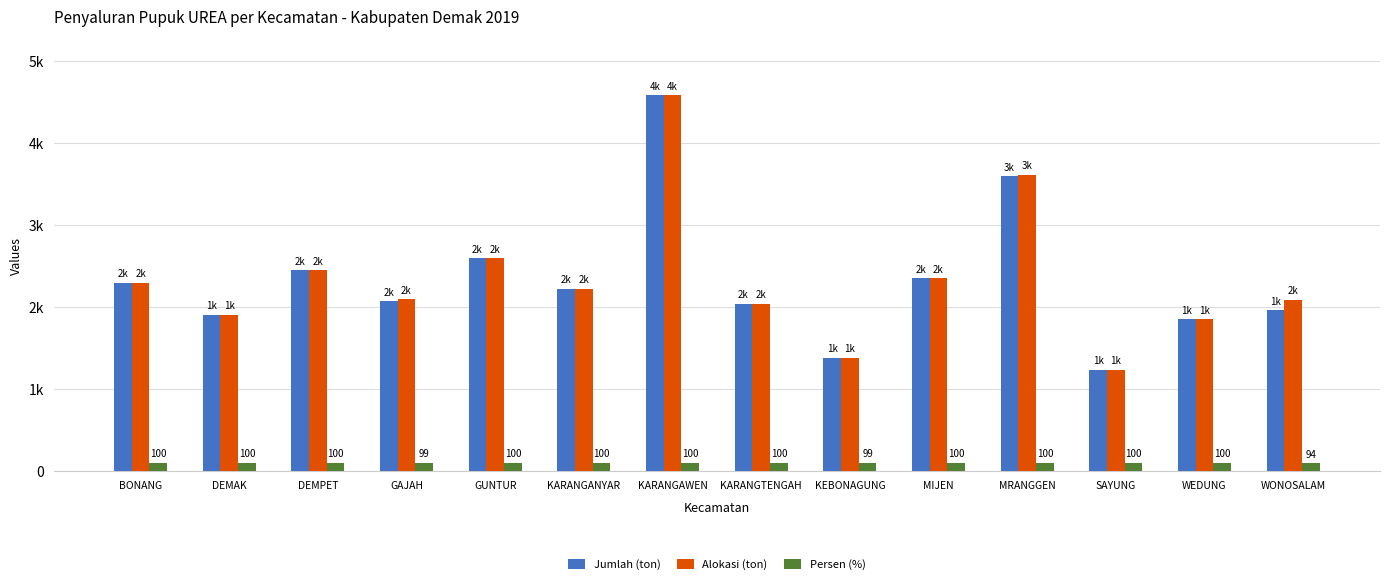

Where is Alokasi (ton) nearest to the value 2909?

GUNTUR